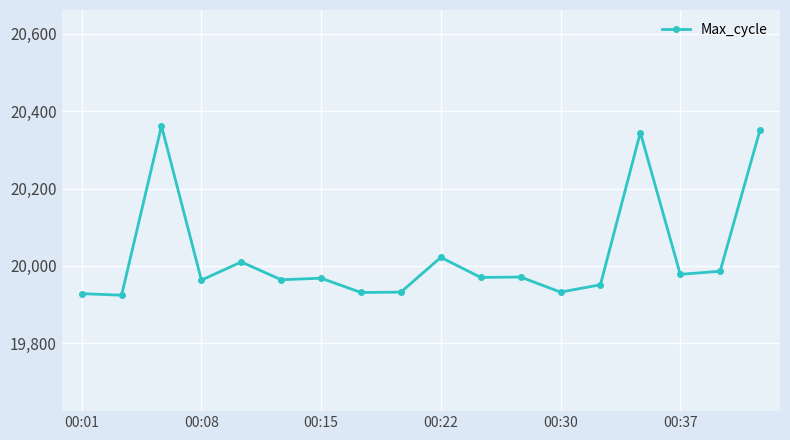

What is the value of the 15th point from the left?

20345